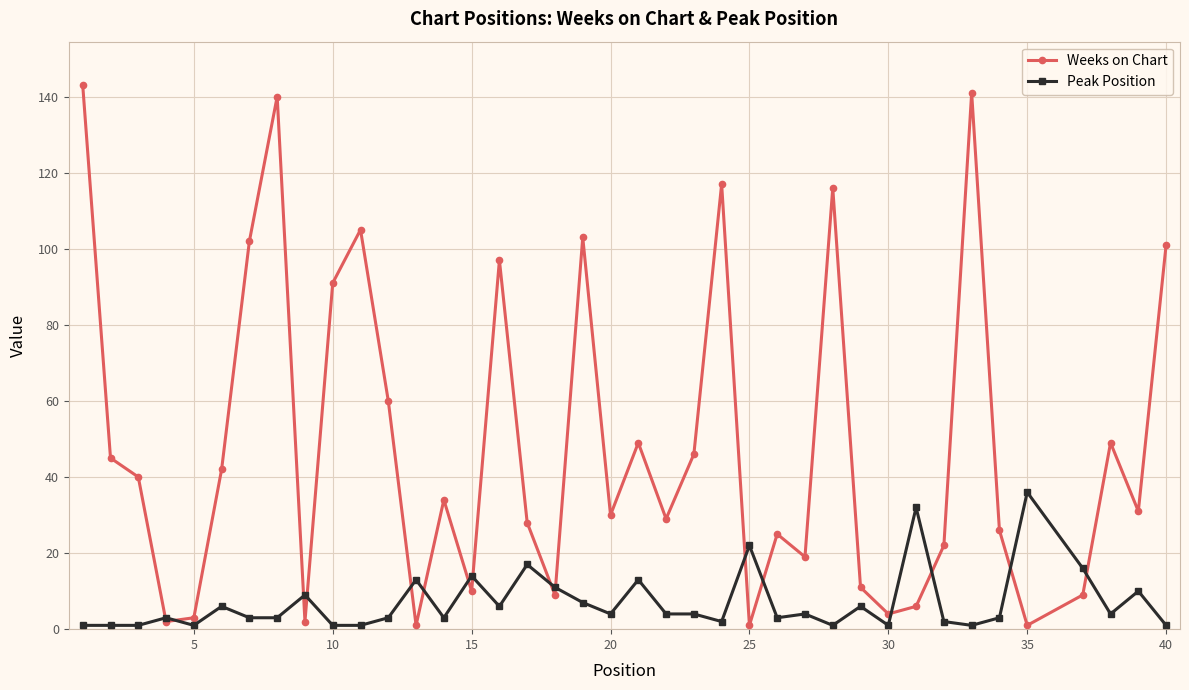

How many values in the Peak Position series are below 4?

19